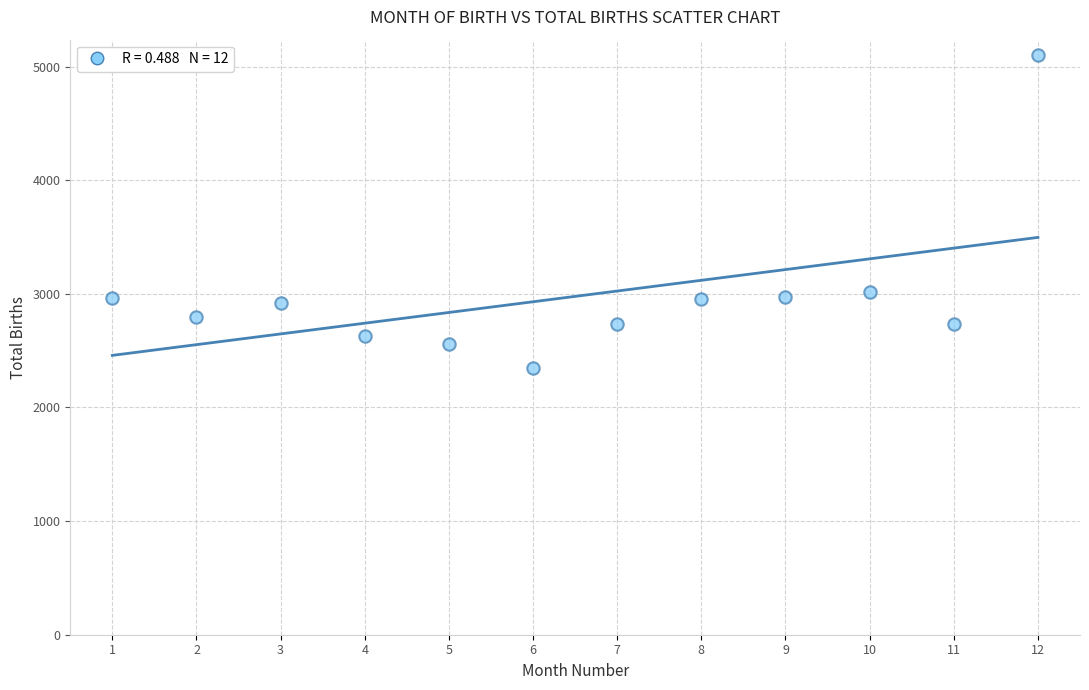

What is the range of X values (max minus min)?

11